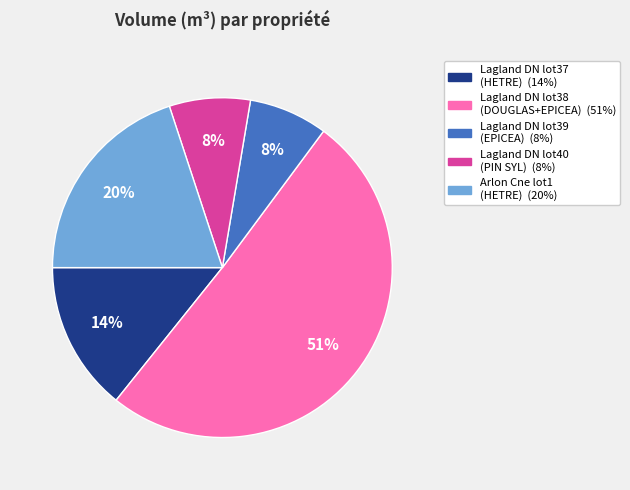

To the nearest percent, what is the difference between the largest and smallest slice percentages?

43%